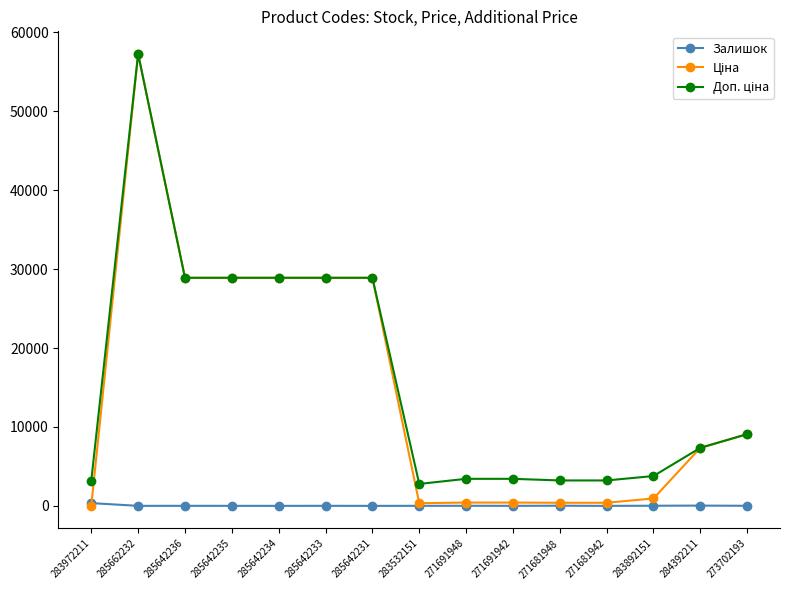

What is the maximum value shown in the chart?

57235.5